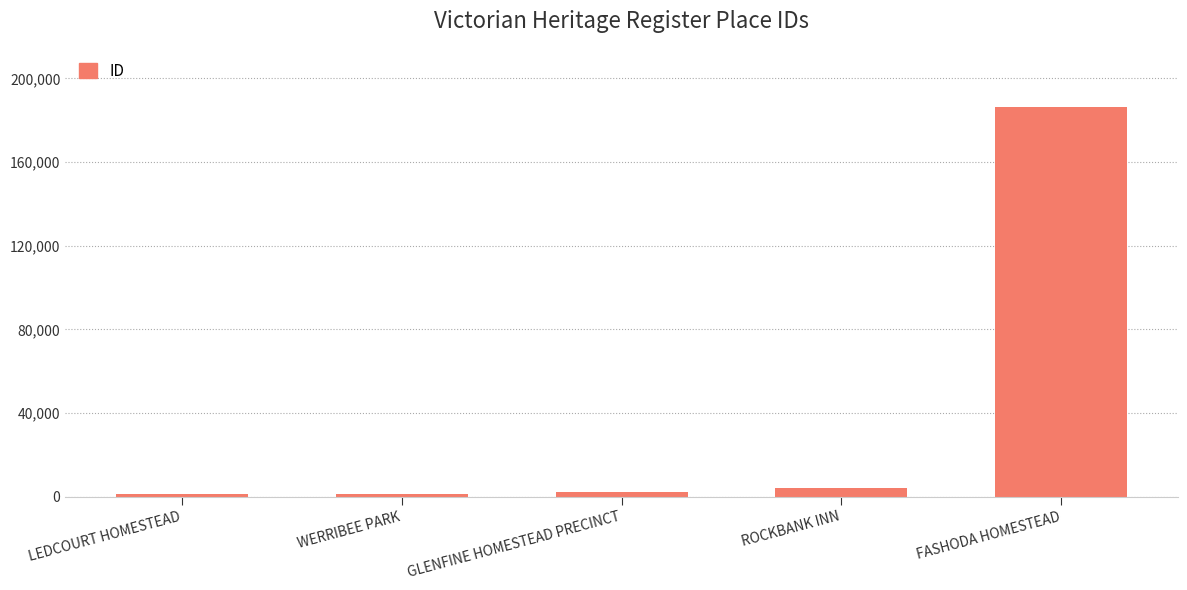

What is the difference between the values at GLENFINE HOMESTEAD PRECINCT and ROCKBANK INN?

2094